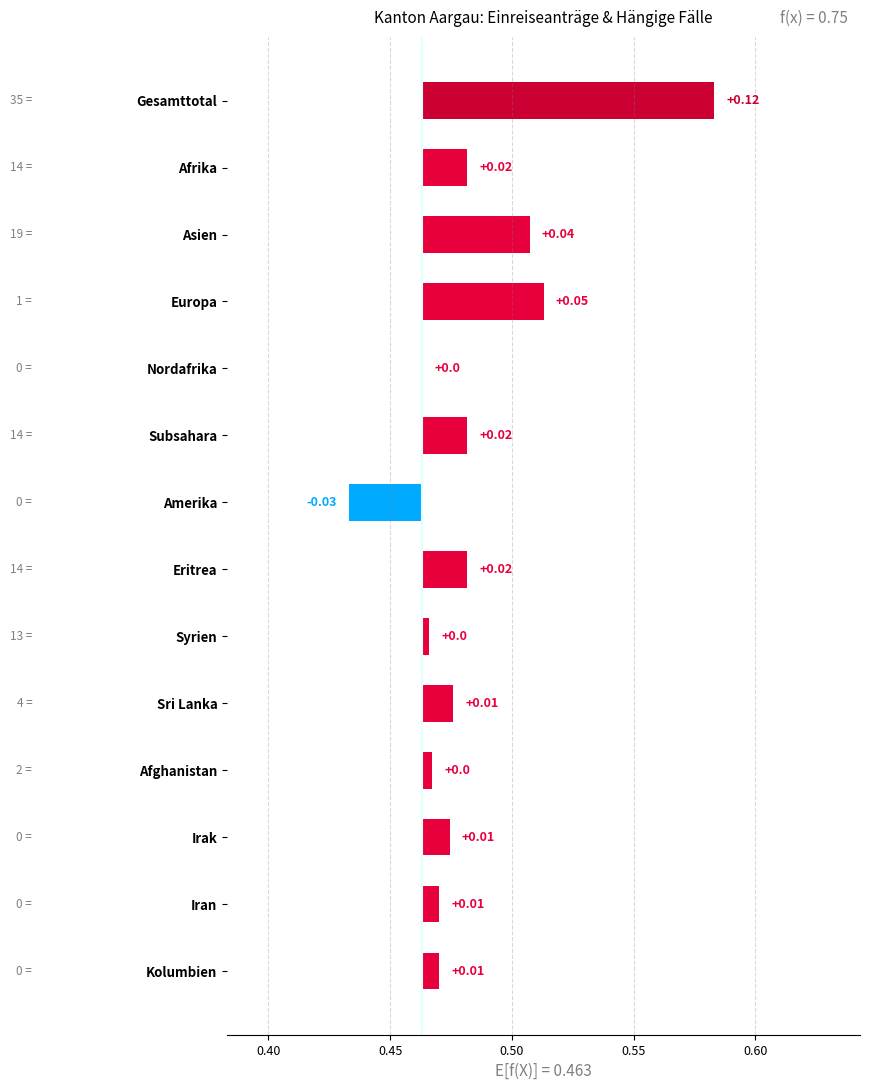

How many data points are above 0?

12